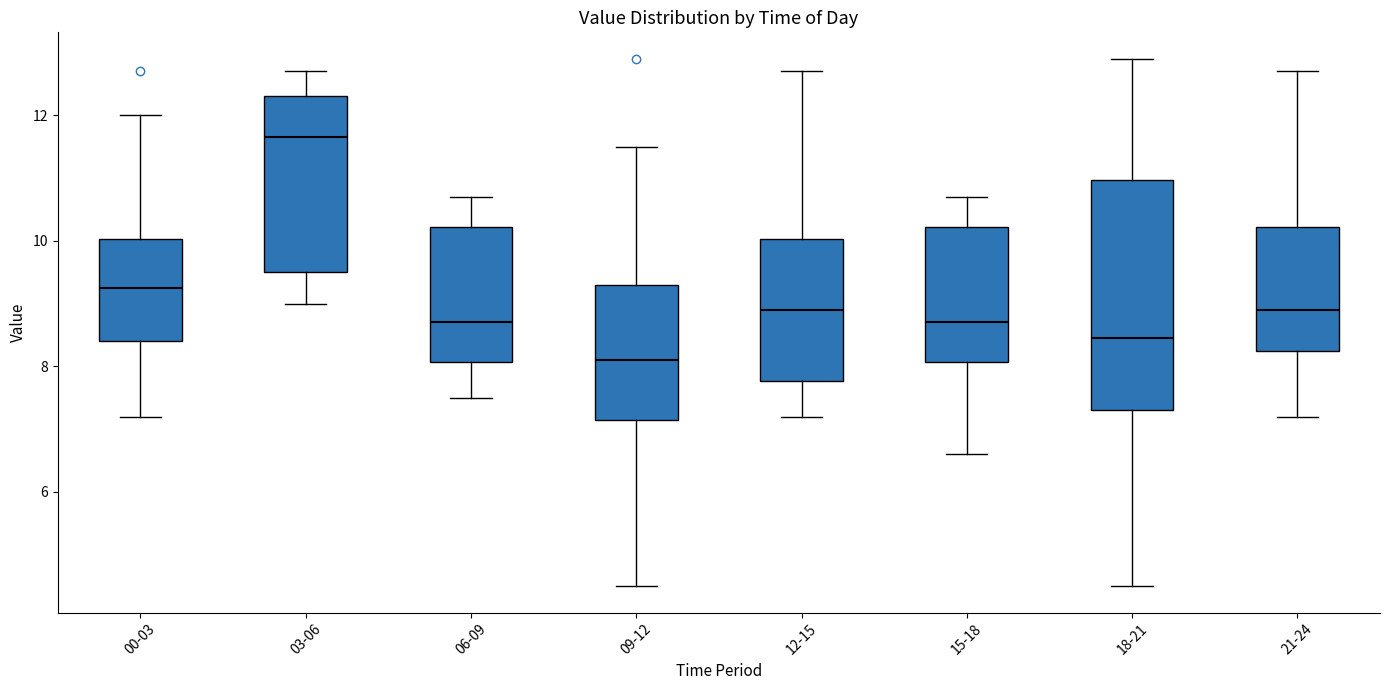

Which box's median line is the highest?

03-06